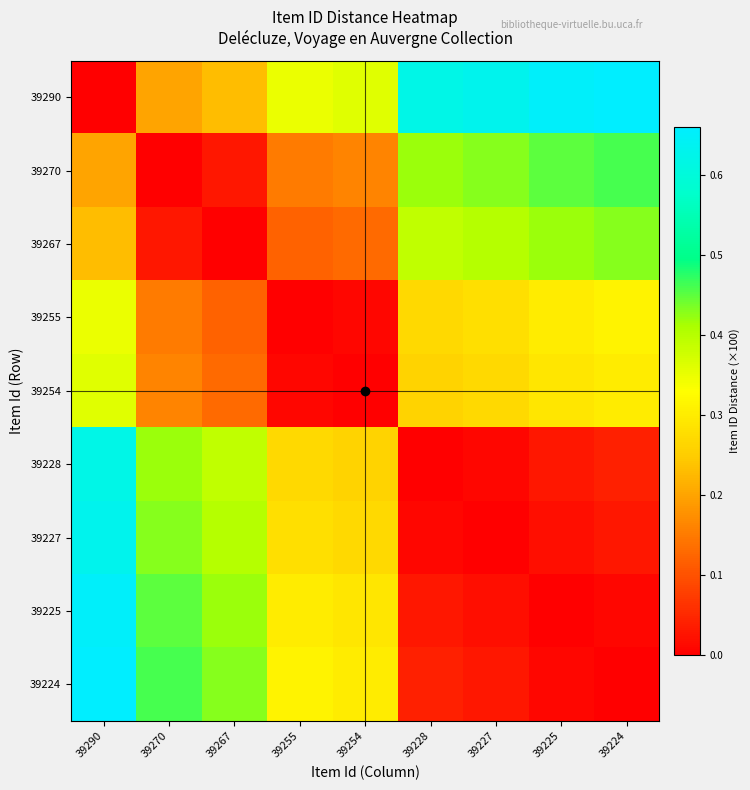

Reading left to right, what are all the values shown in this chart?

39290: 39290=0.0	39270=0.2	39267=0.2	39255=0.3	39254=0.4	39228=0.6	39227=0.6	39225=0.7	39224=0.7
39270: 39290=0.2	39270=0.0	39267=0.0	39255=0.1	39254=0.2	39228=0.4	39227=0.4	39225=0.5	39224=0.5
39267: 39290=0.2	39270=0.0	39267=0.0	39255=0.1	39254=0.1	39228=0.4	39227=0.4	39225=0.4	39224=0.4
39255: 39290=0.3	39270=0.1	39267=0.1	39255=0.0	39254=0.0	39228=0.3	39227=0.3	39225=0.3	39224=0.3
39254: 39290=0.4	39270=0.2	39267=0.1	39255=0.0	39254=0.0	39228=0.3	39227=0.3	39225=0.3	39224=0.3
39228: 39290=0.6	39270=0.4	39267=0.4	39255=0.3	39254=0.3	39228=0.0	39227=0.0	39225=0.0	39224=0.0
39227: 39290=0.6	39270=0.4	39267=0.4	39255=0.3	39254=0.3	39228=0.0	39227=0.0	39225=0.0	39224=0.0
39225: 39290=0.7	39270=0.5	39267=0.4	39255=0.3	39254=0.3	39228=0.0	39227=0.0	39225=0.0	39224=0.0
39224: 39290=0.7	39270=0.5	39267=0.4	39255=0.3	39254=0.3	39228=0.0	39227=0.0	39225=0.0	39224=0.0